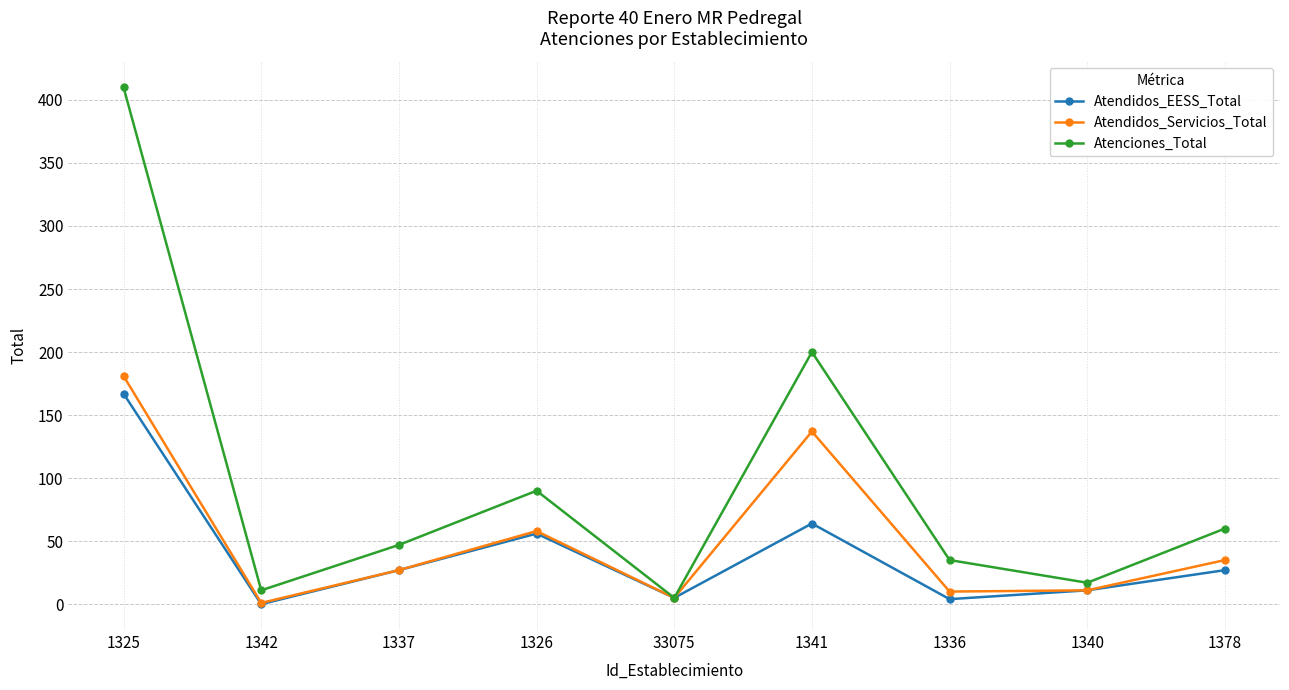

True or false: Atendidos_Servicios_Total has a value of 268 at 1325.

False